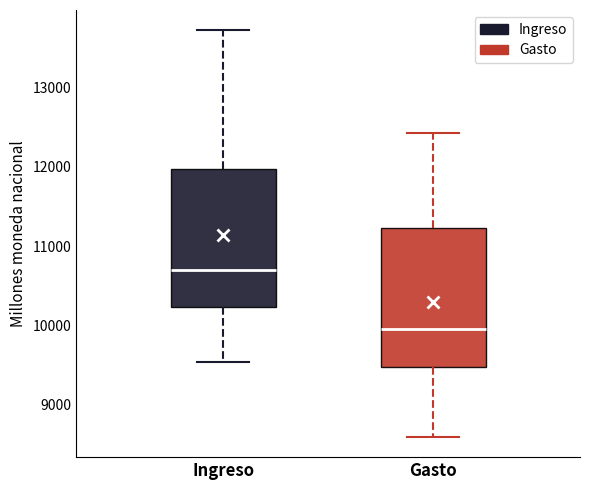

Which box has the highest median line?

Ingreso